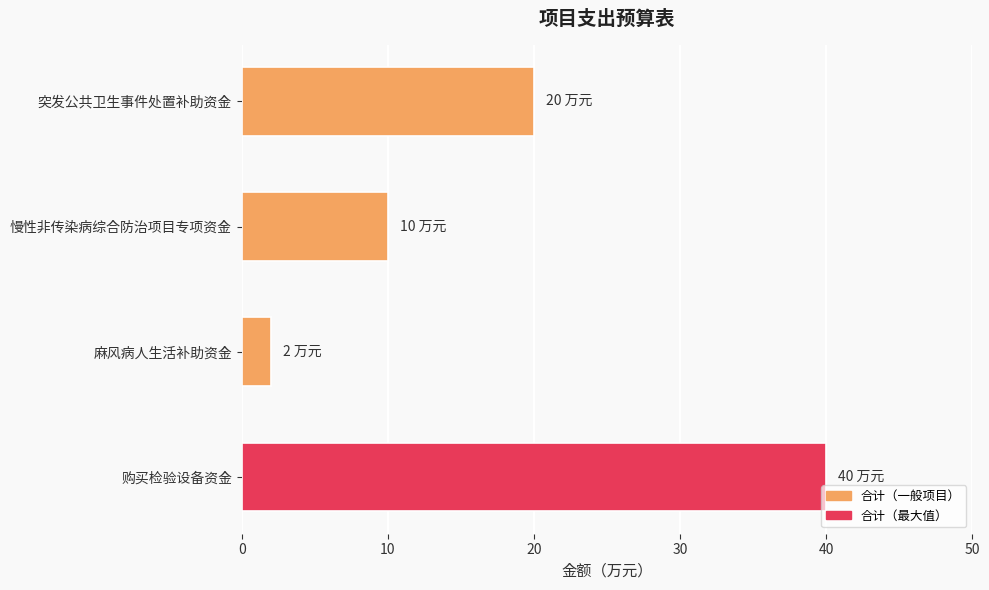

Count the number of categories in the chart.

4